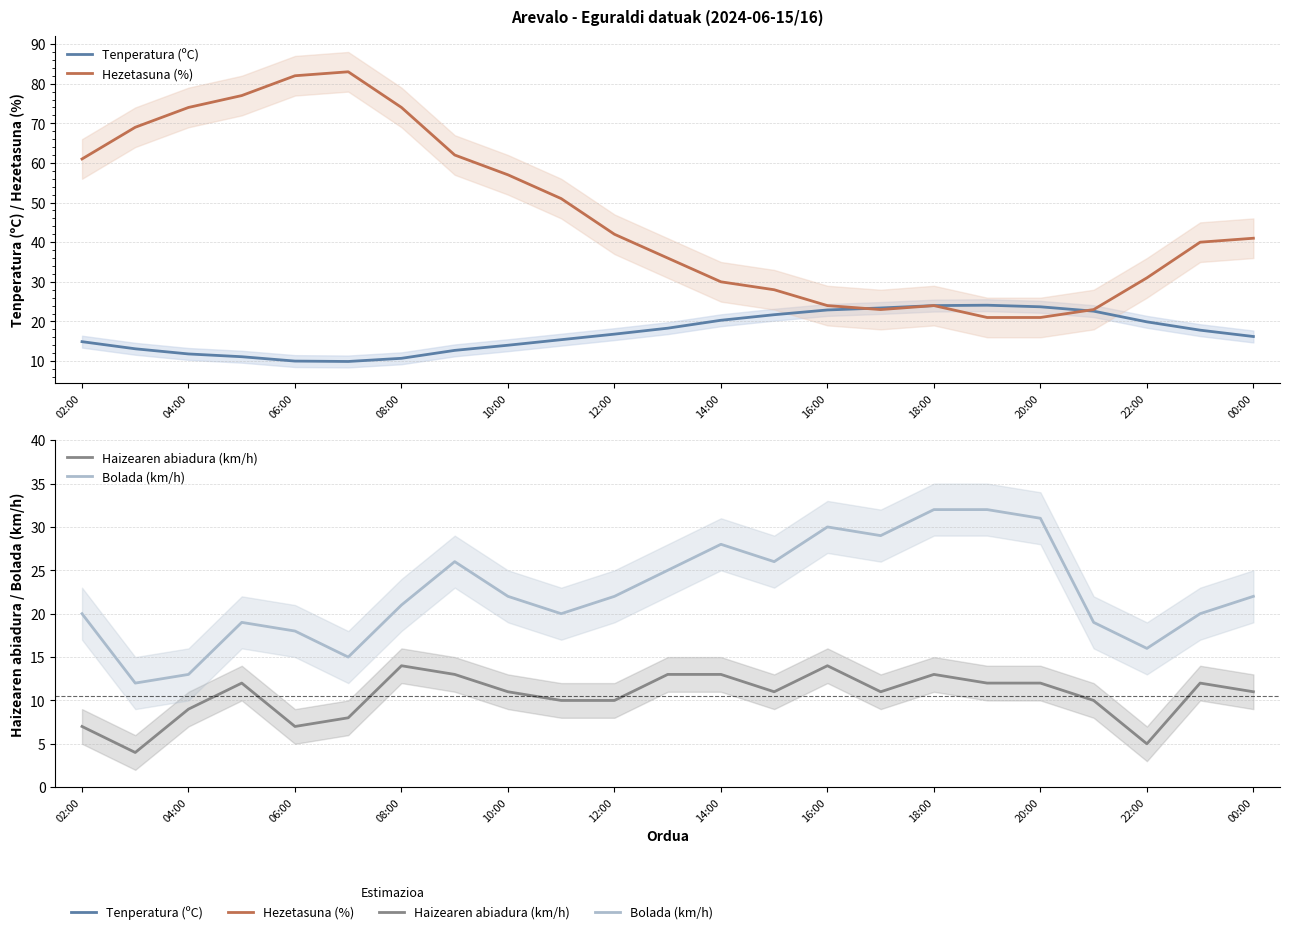

What is the value of the Bolada (km/h) point at the 13th from the left?

28.0